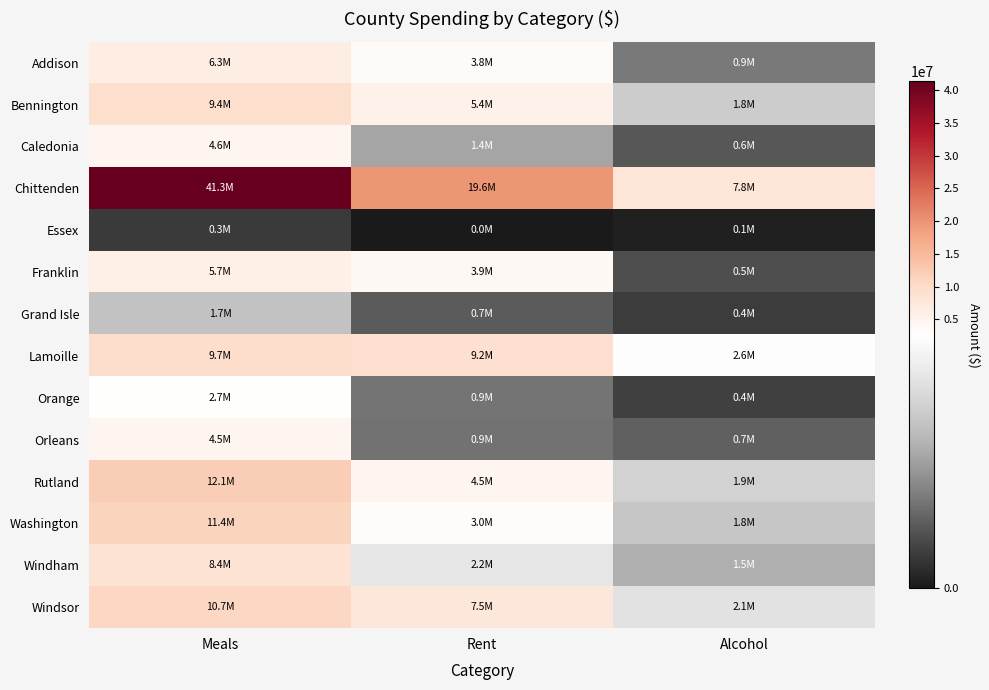

What is the maximum value shown in the chart?

41325012.1